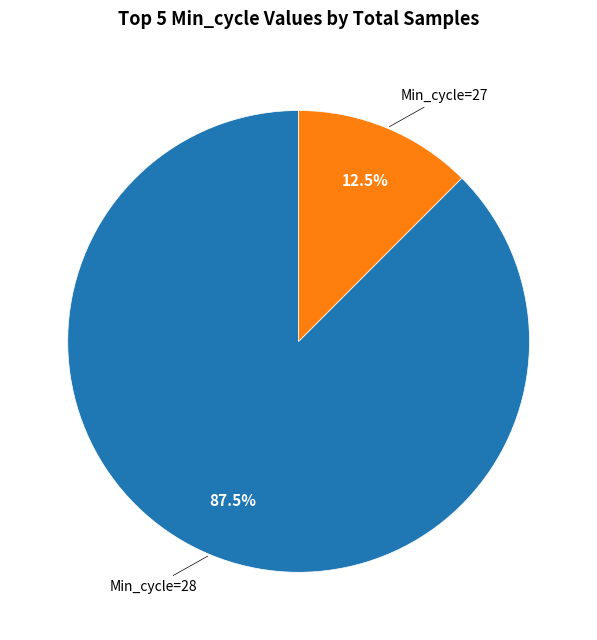

Does any single category account for the majority?

Yes